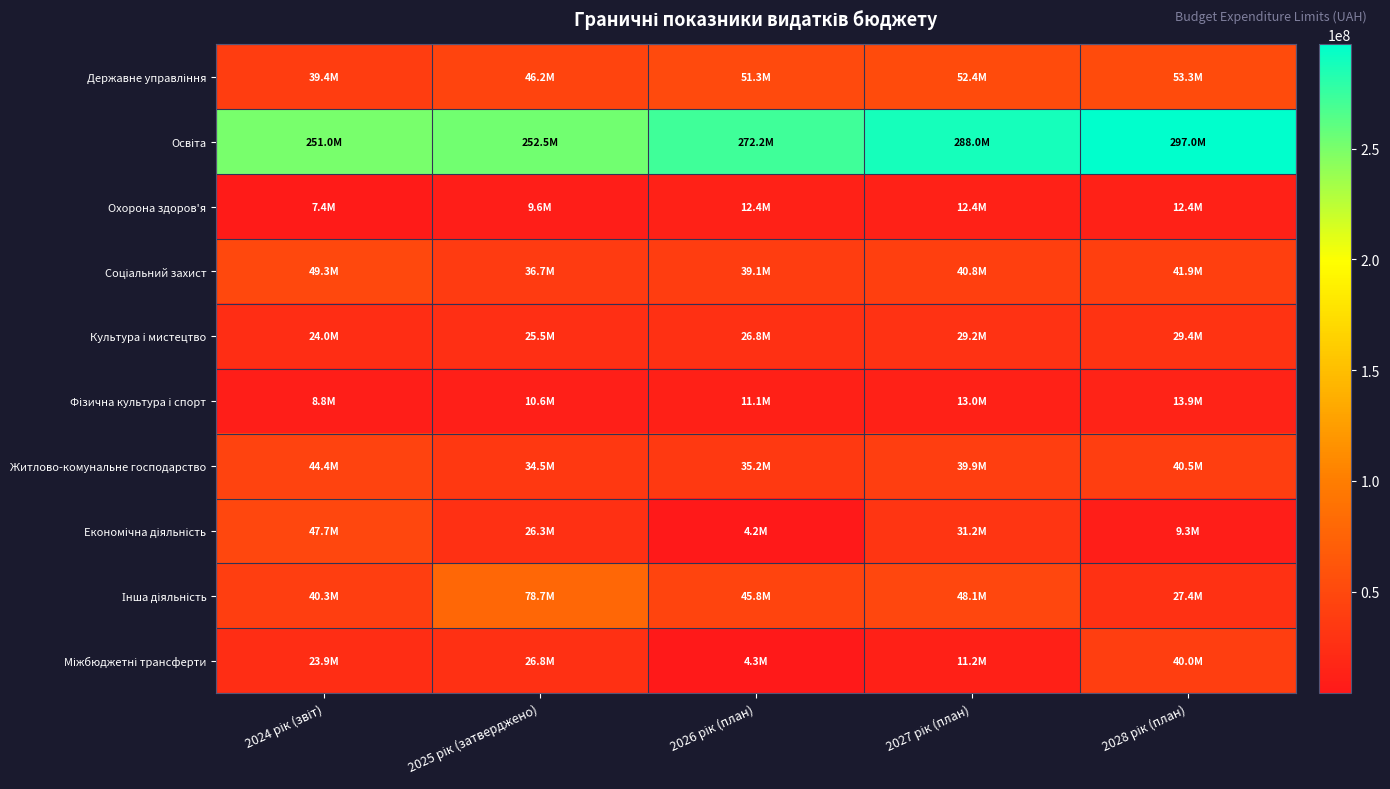

What is the smallest value displayed?

4165000